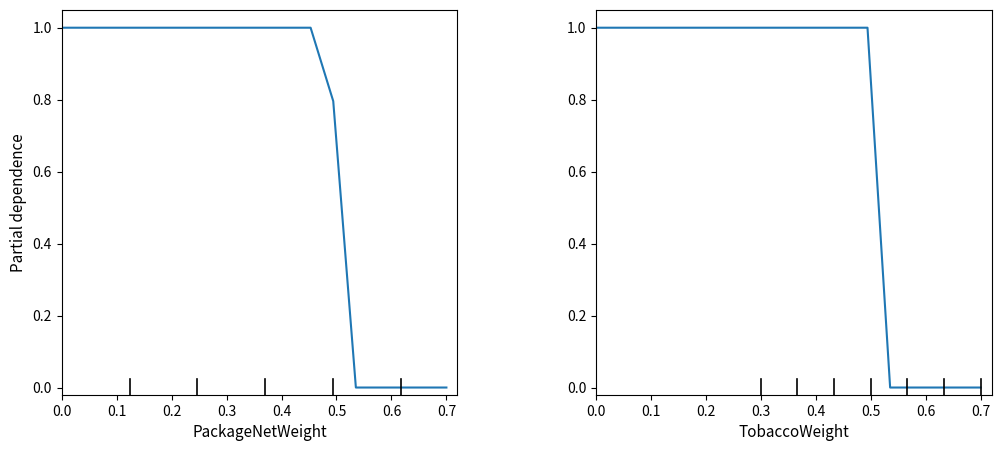

What is the maximum value for PackageNetWeight?

1.0